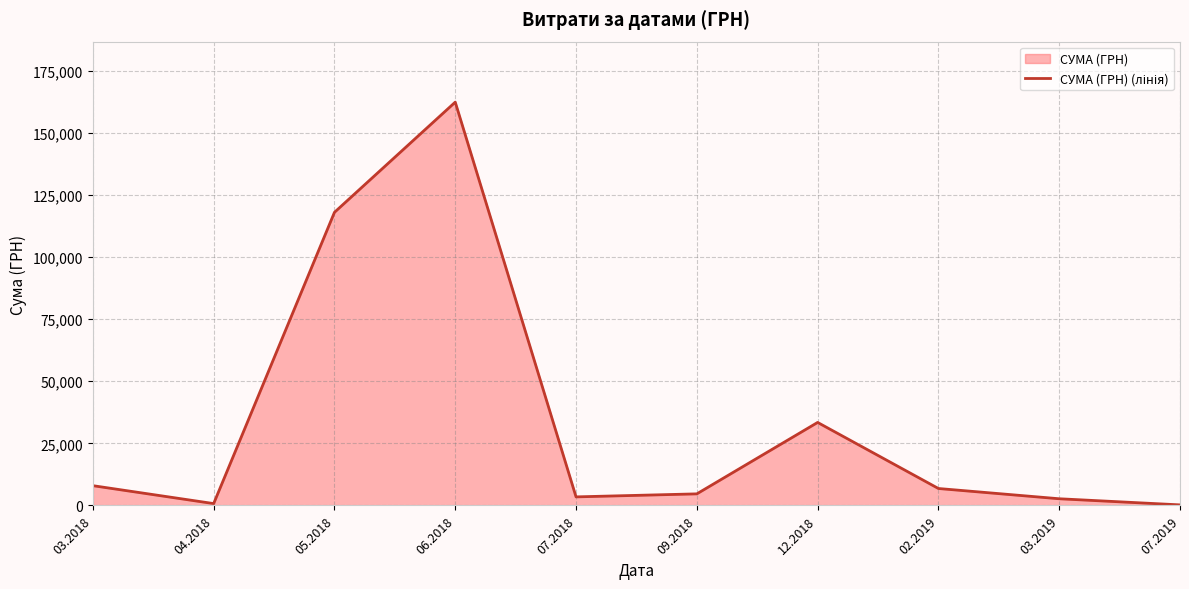

True or false: there are more than 2 points higher than both neighbors.

False